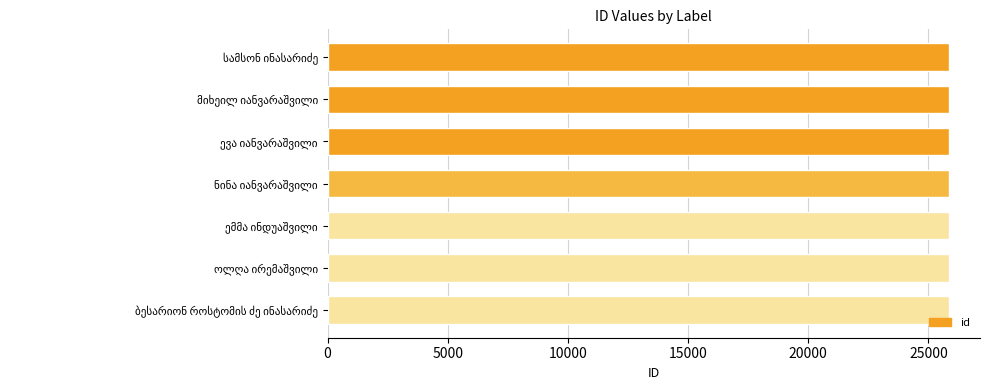

What is the value of the 2nd bar from the top?

25851